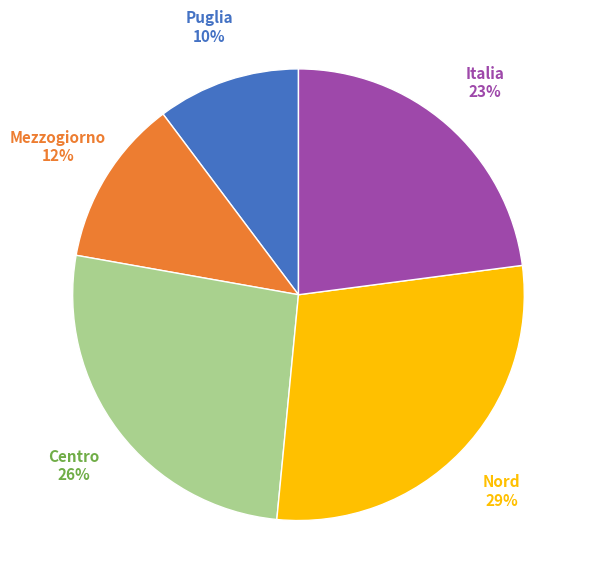

How many slices are in this pie chart?

5